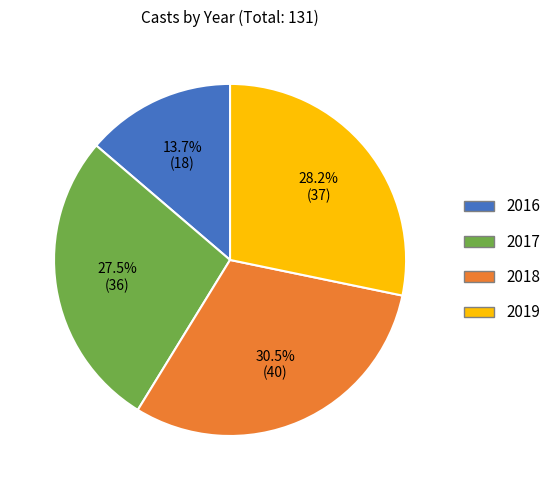

Does any single category account for the majority?

No